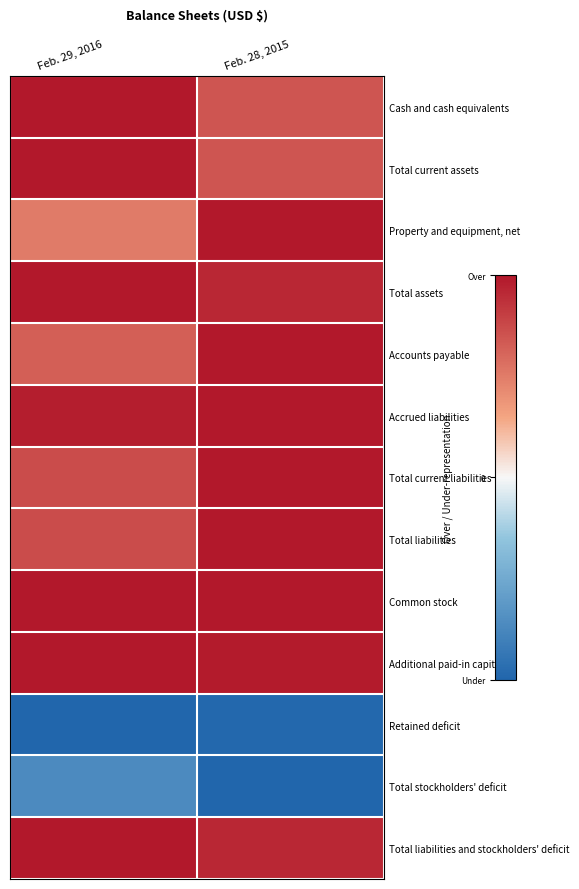

Rank the series at Feb. 29, 2016 from lowest to highest value.

Retained deficit, Total stockholders' deficit, Property and equipment, net, Accounts payable, Total current liabilities, Total liabilities, Accrued liabilities, Cash and cash equivalents, Total current assets, Total assets, Common stock, Additional paid-in capital, Total liabilities and stockholders' deficit